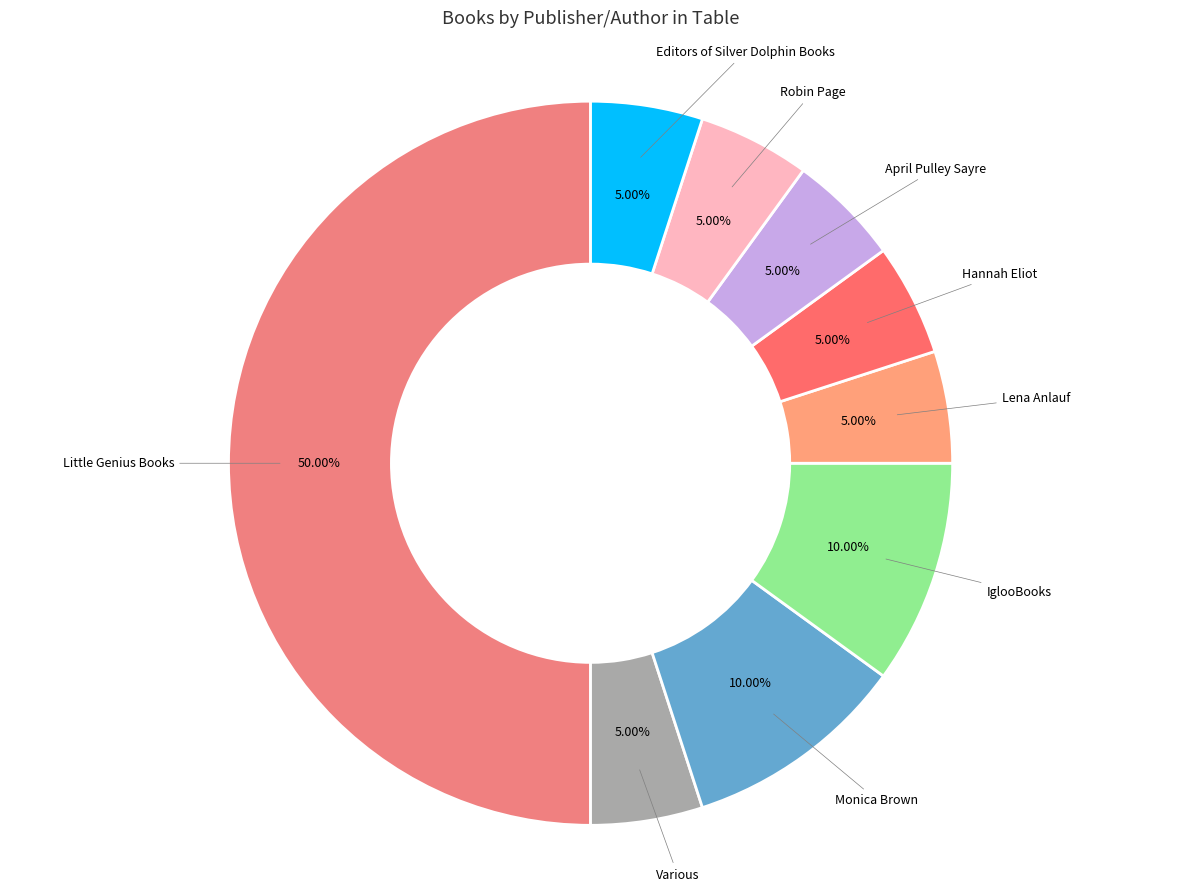

Does Various account for over 50% of the chart?

No